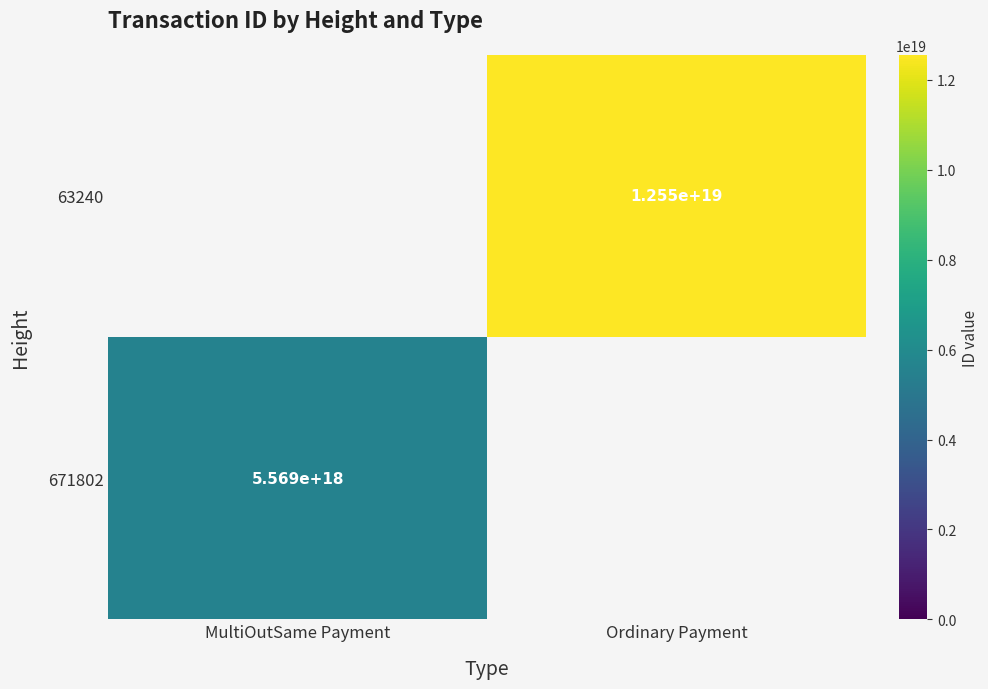

The 671802 series shows 5569000000000000000 at MultiOutSame Payment. True or false?

True